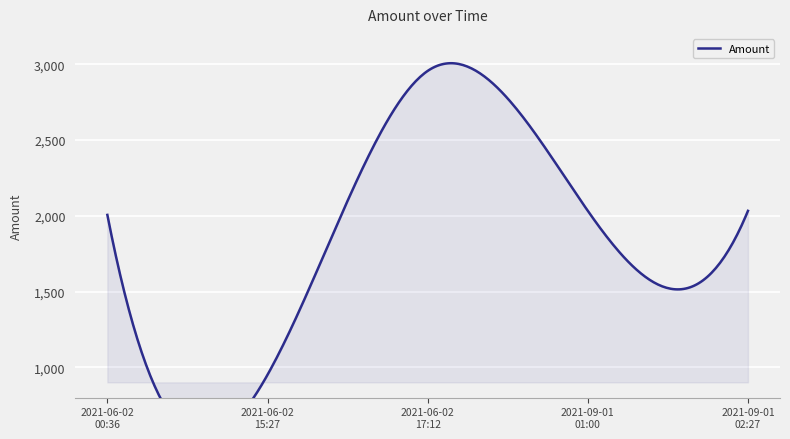

True or false: the data shows 1524.2 at 2021-06-02 15:27.

False